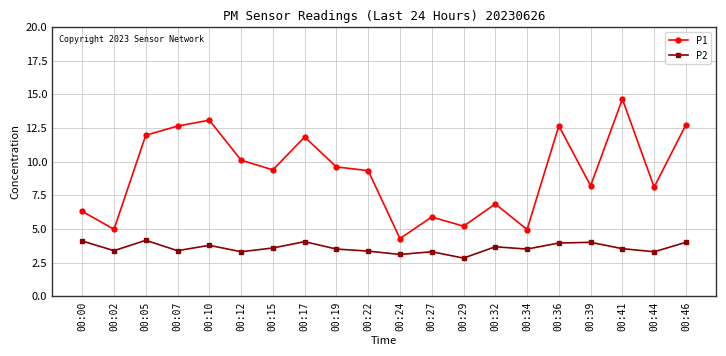

What is the value of the P2 point at the 14th from the left?

3.7